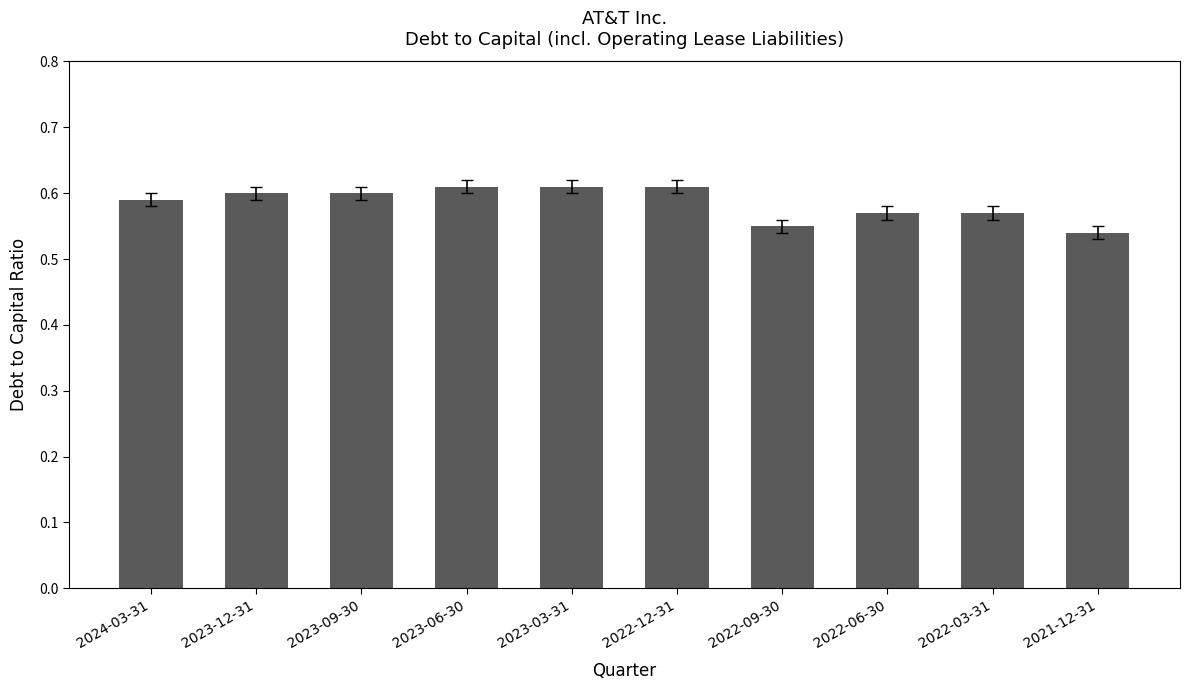

Count the values in the range 0 to 1.

10